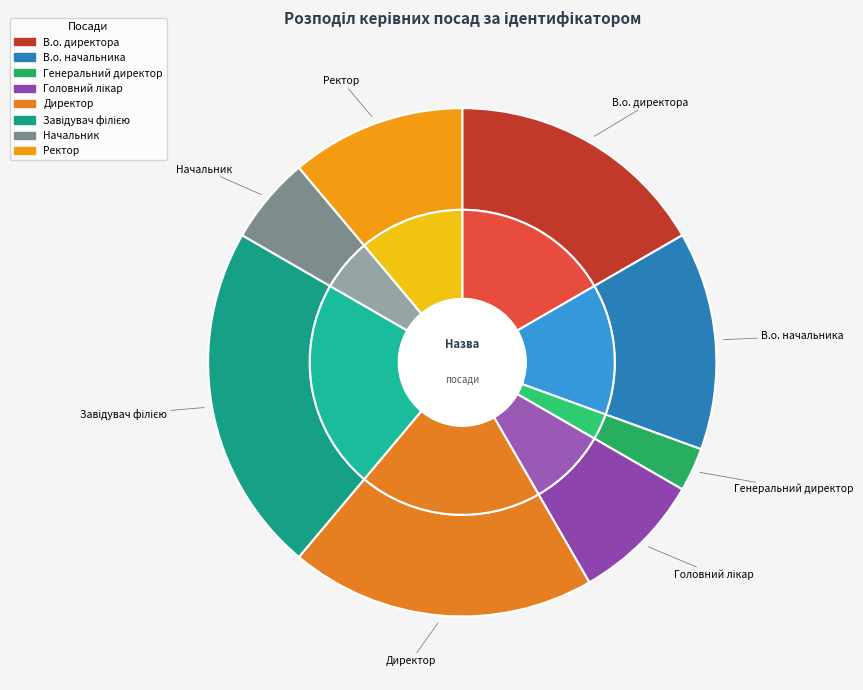

What percentage do Головний лікар and Ректор together represent?

19.4%